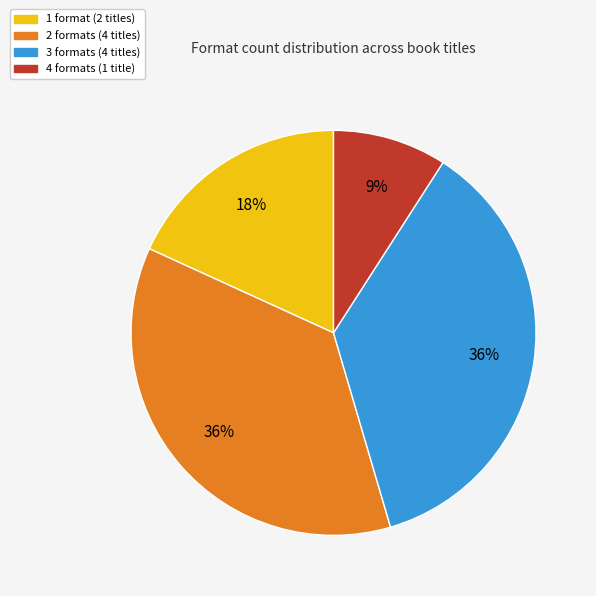

How many segments does this pie chart have?

4